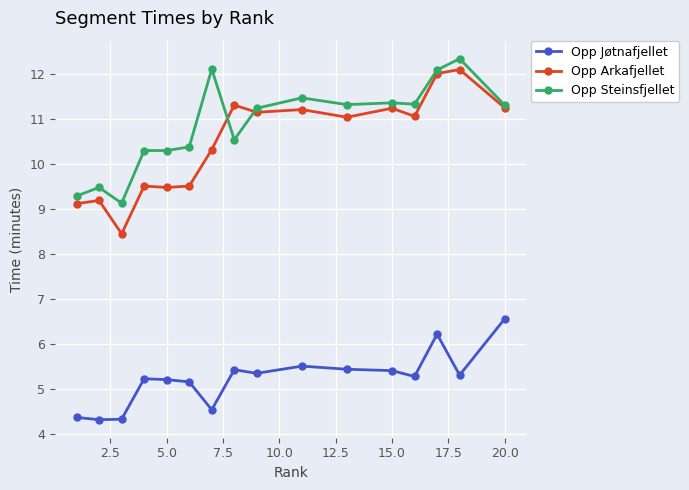

What is the value of the Opp Steinsfjellet point at the 10th from the left?

11.5